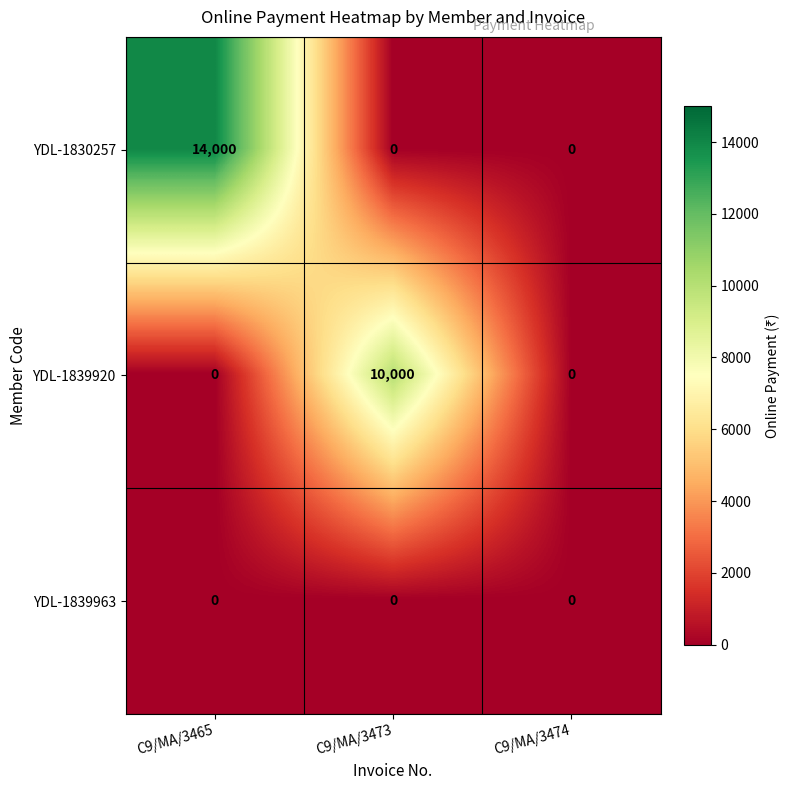

List the series in order of their peak value, highest first.

YDL-1830257, YDL-1839920, YDL-1839963